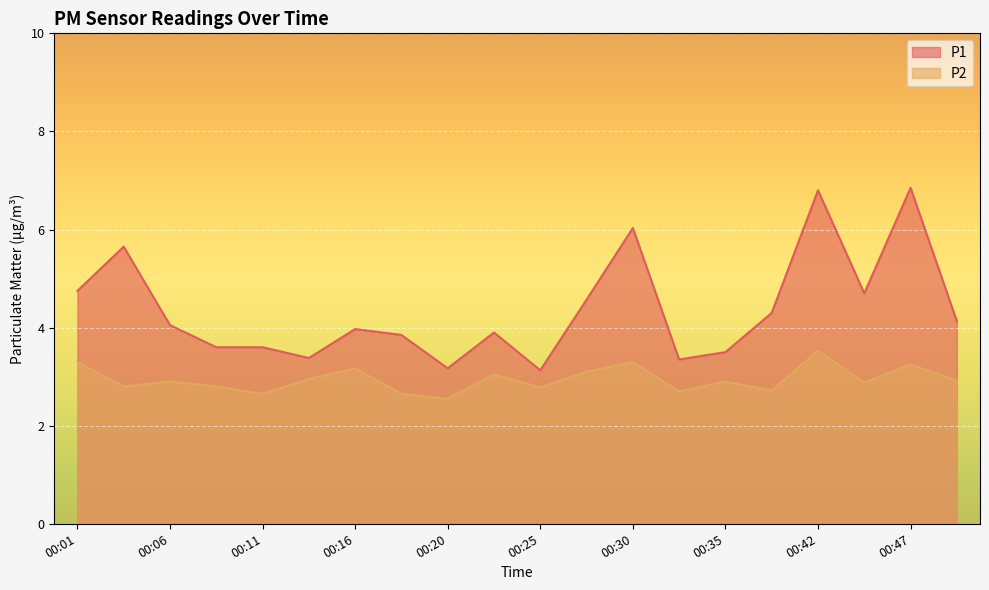

At which label is P1 closest to 4?

00:16